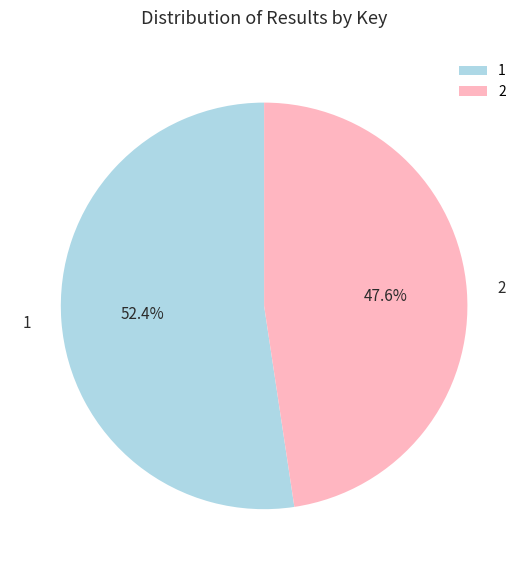

Is 2 the majority of the pie?

No